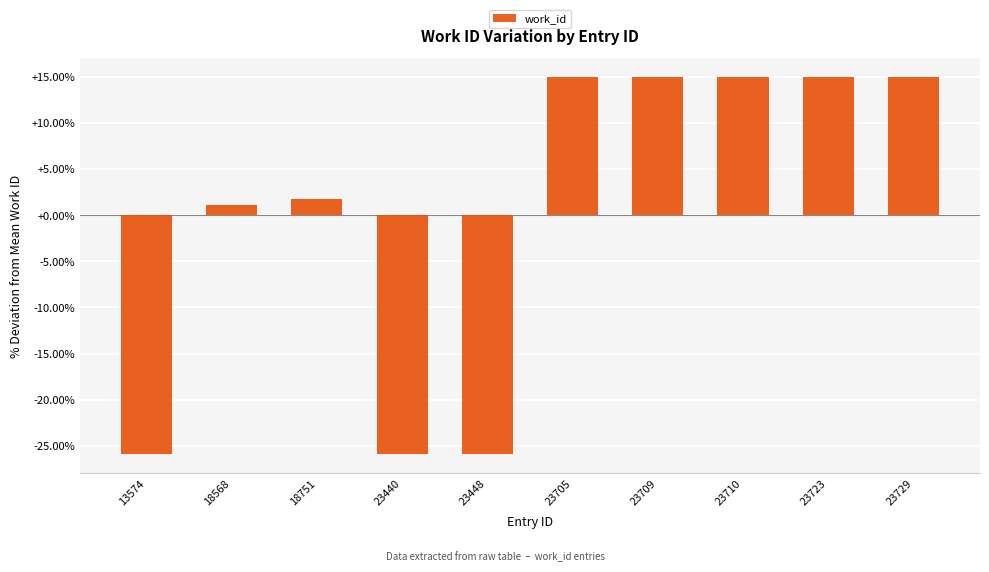

Reading left to right, transcribe all the data shown in this chart.

-25.9	1.1	1.8	-25.9	-25.9	15.0	15.0	15.0	15.0	15.0